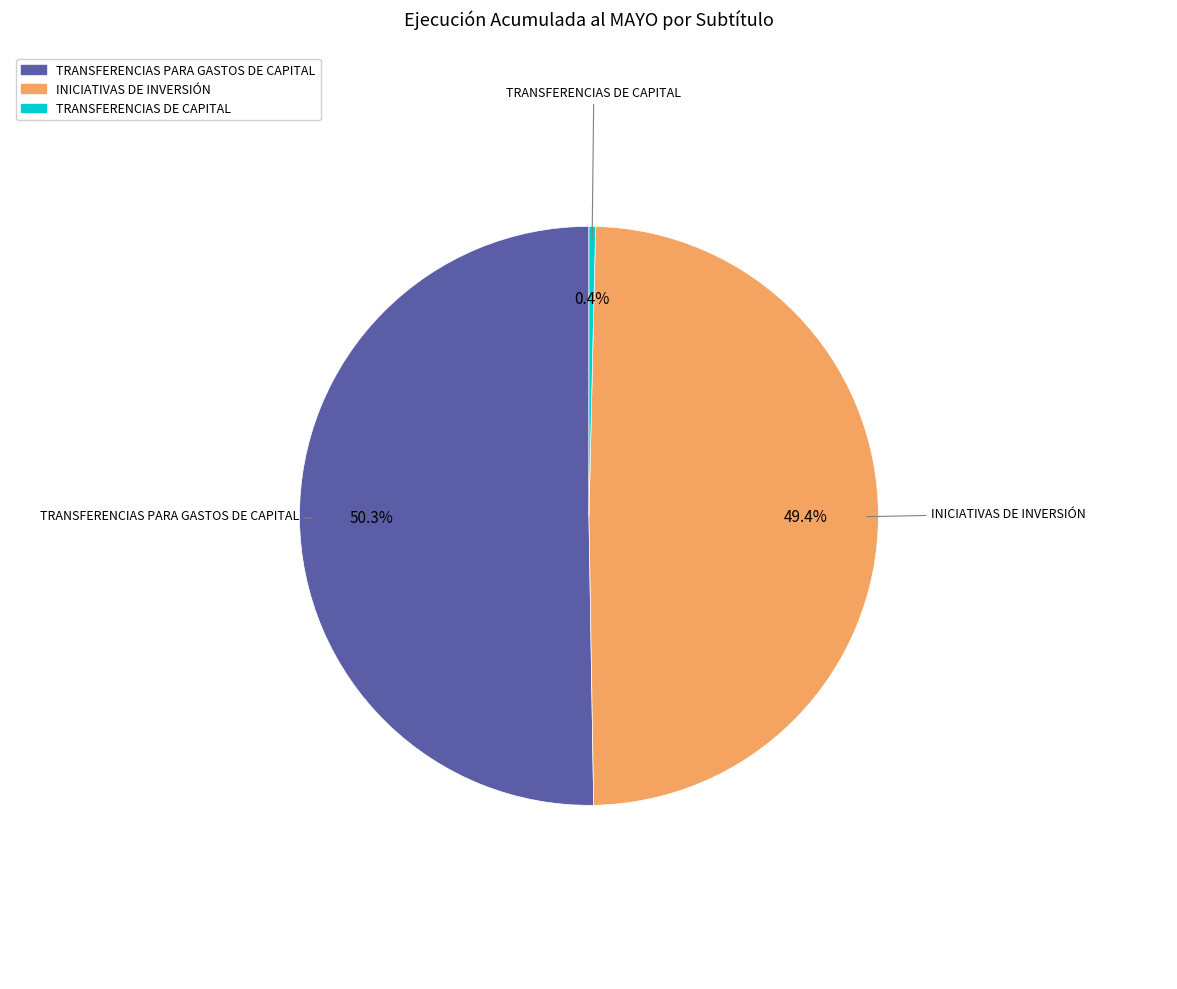

Does any single category account for the majority?

Yes